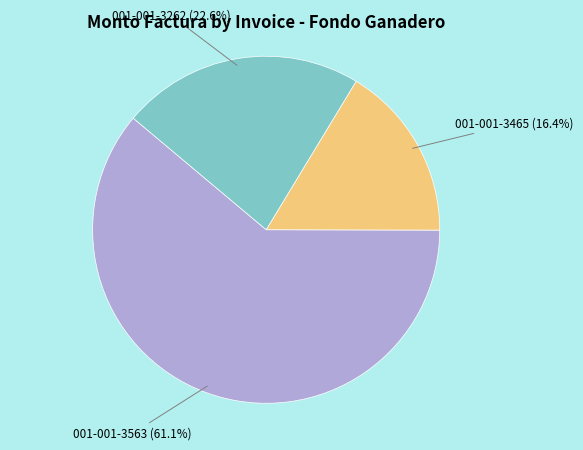

Which slice represents more than half of the pie?

001-001-3563